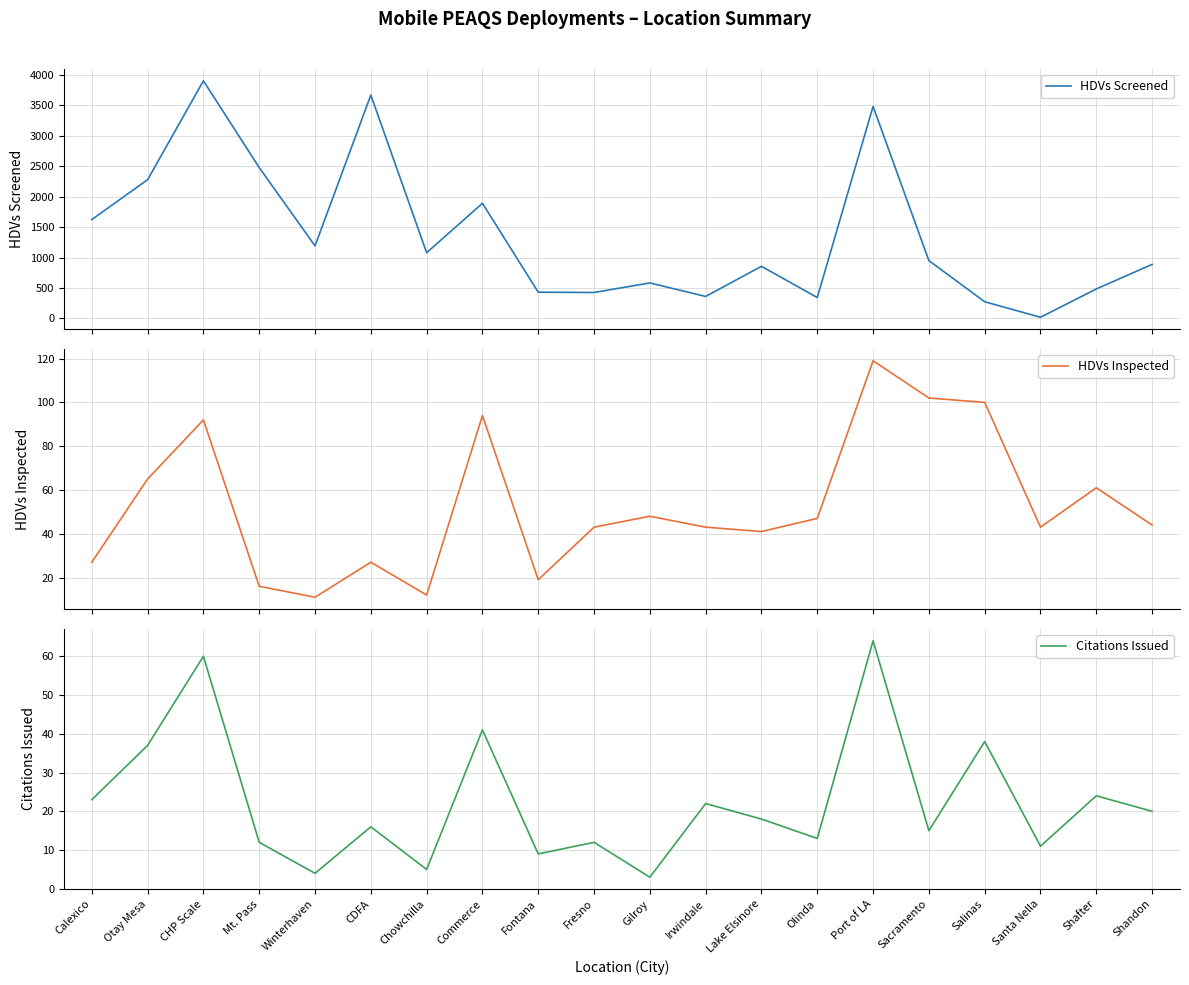

At which category is the sum across all series the highest?

CHP Scale